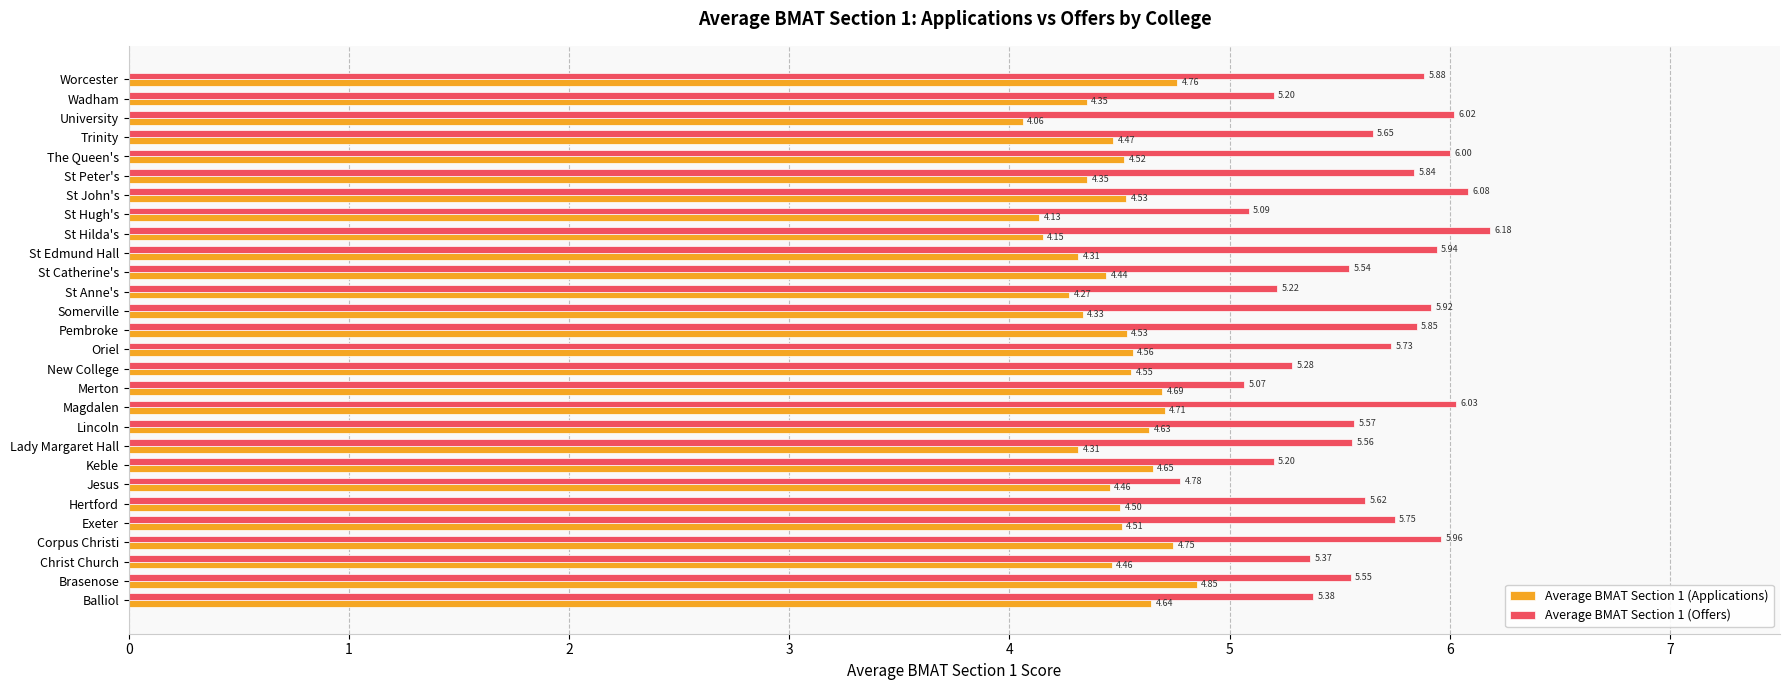

Which category has the lowest value in the Average BMAT Section 1 (Offers) series?

Jesus